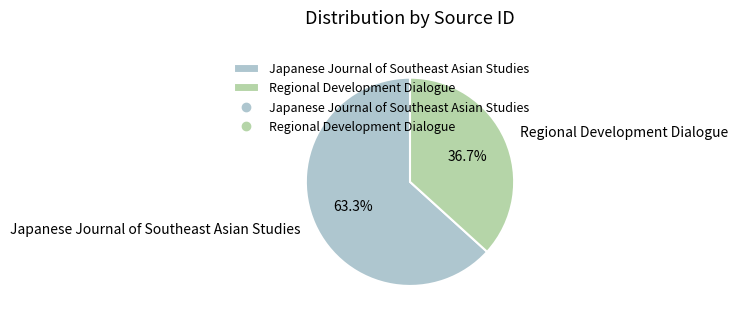

What percentage is NOT represented by Japanese Journal of Southeast Asian Studies?

36.7%